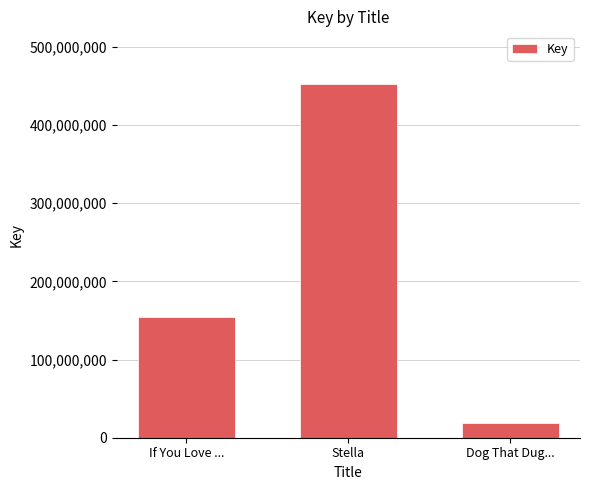

What is the sum of the values at If You Love ... and Stella?

605834019